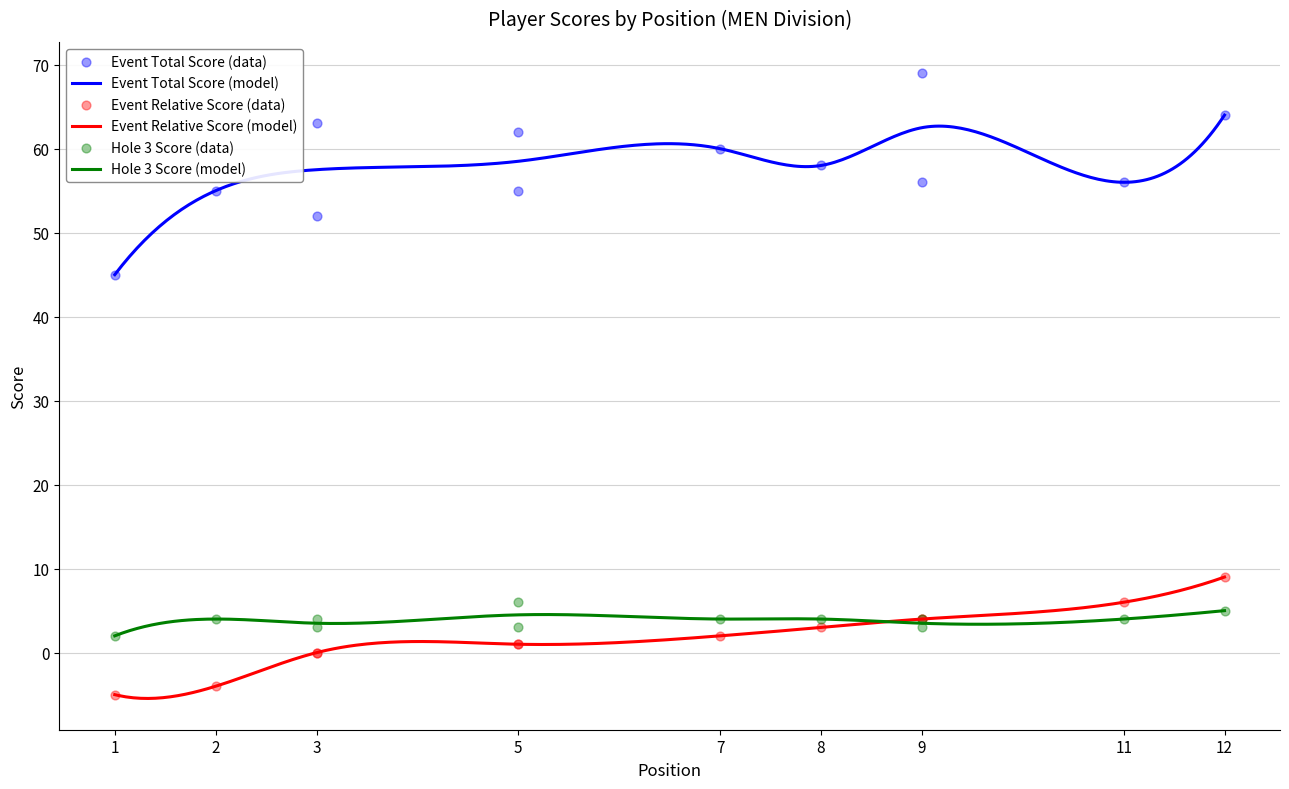

Which series has the largest total across all categories?

event_total_score